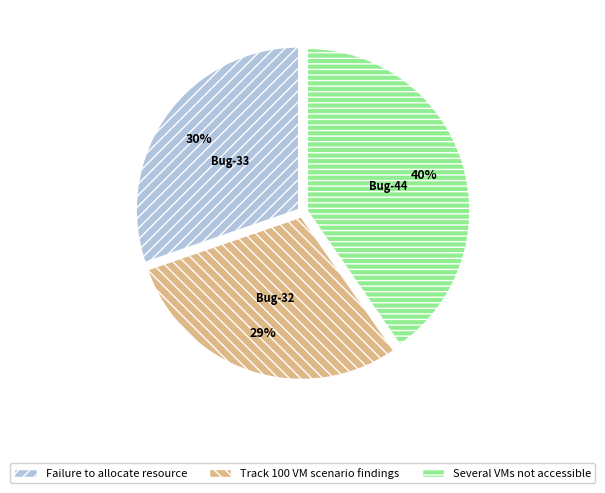

Rank the categories by value from lowest to highest.

Track 100 VM scenario findings, Failure to allocate resource, Several VMs not accessible